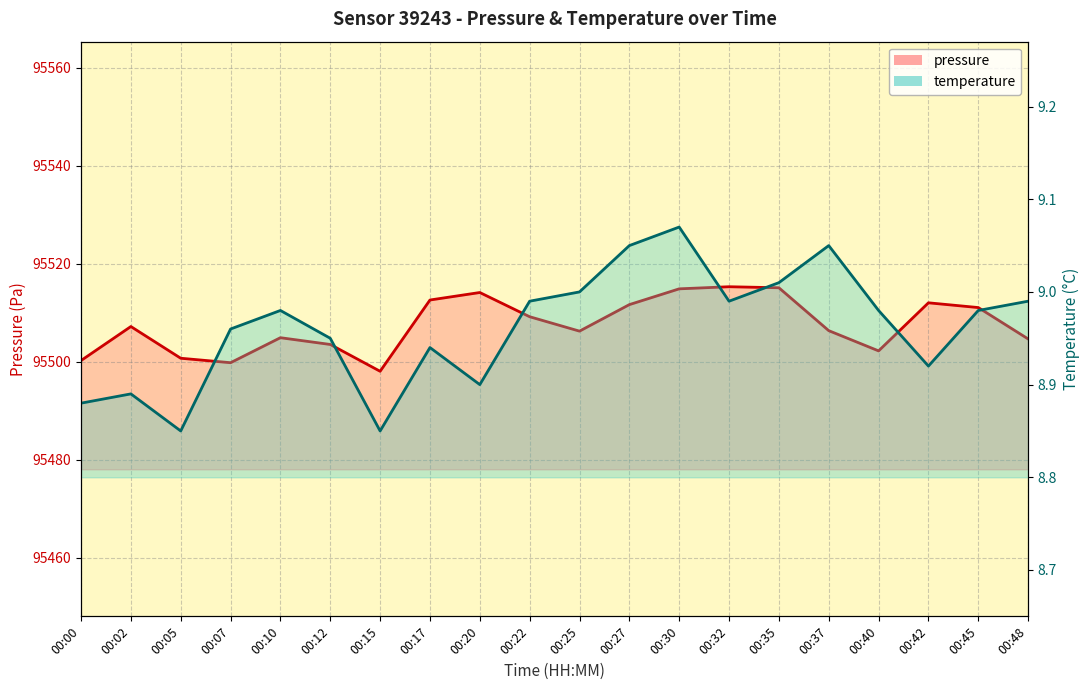

Reading right to left, list all the values displayed in this chart.

pressure: 95504.7	95511.1	95512.1	95502.2	95506.4	95515.1	95515.3	95514.9	95511.7	95506.3	95509.2	95514.2	95512.6	95498.1	95503.6	95504.9	95499.8	95500.8	95507.2	95500.3
temperature: 9.0	9.0	8.9	9.0	9.1	9.0	9.0	9.1	9.1	9.0	9.0	8.9	8.9	8.8	8.9	9.0	9.0	8.8	8.9	8.9